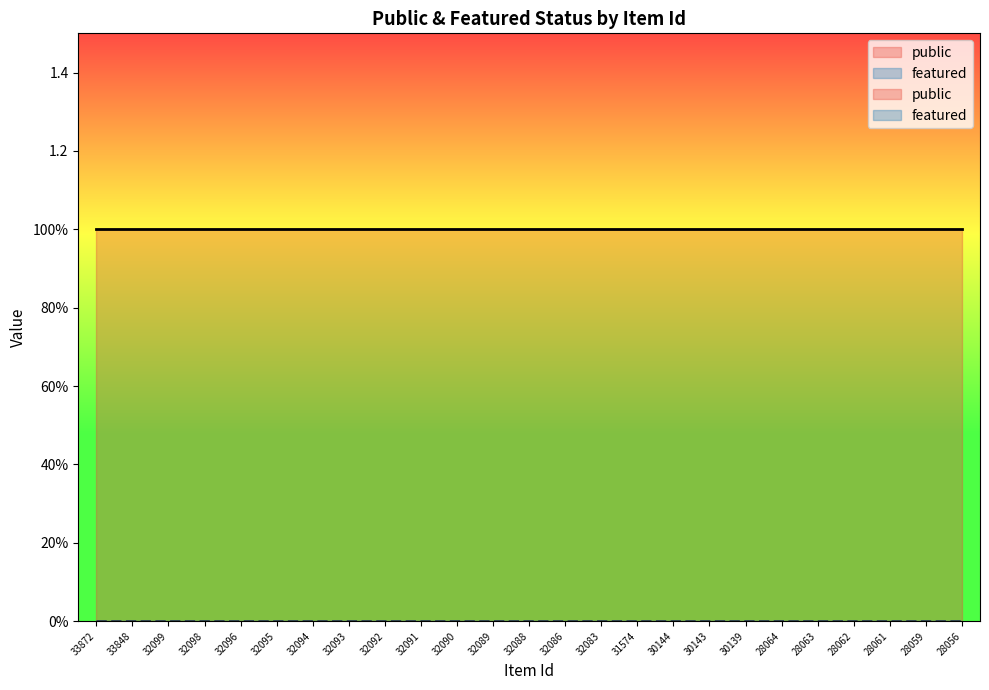

Which series has the largest total across all categories?

public